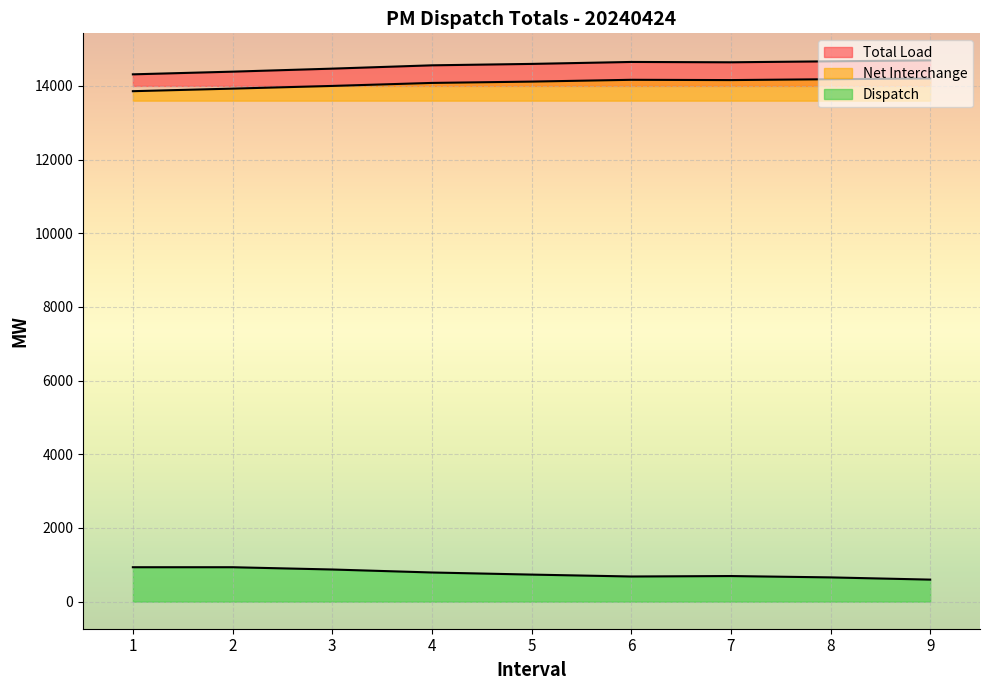

Where does the Net Interchange series first go above 14117?

5